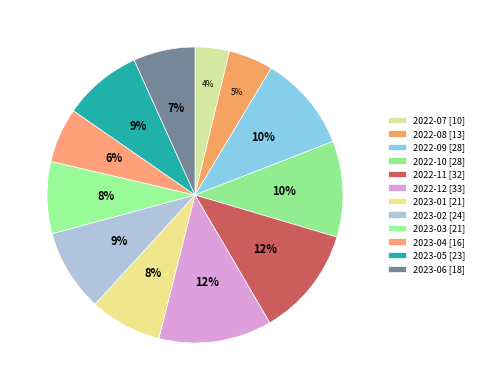

How many segments does this pie chart have?

12